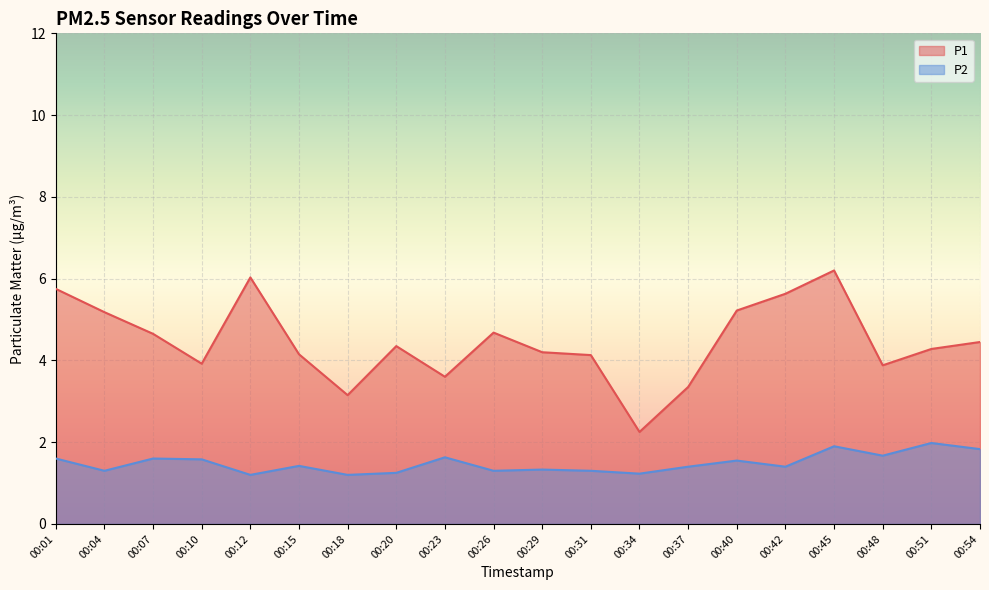

True or false: P1 and P2 intersect in this chart.

False